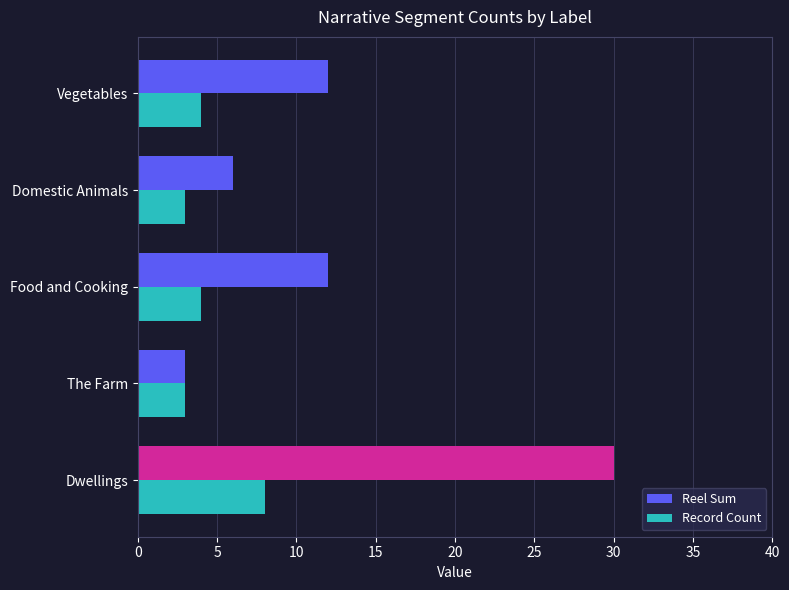

What is the average value of the Record Count series?

4